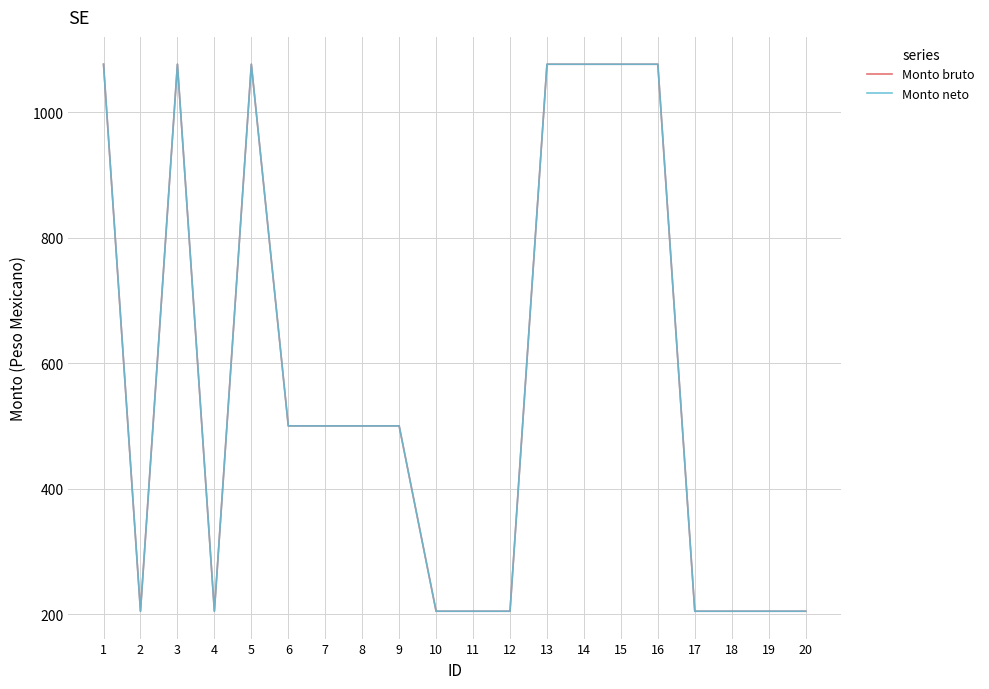

Between 3 and 13, which series saw the biggest shift?

Monto bruto